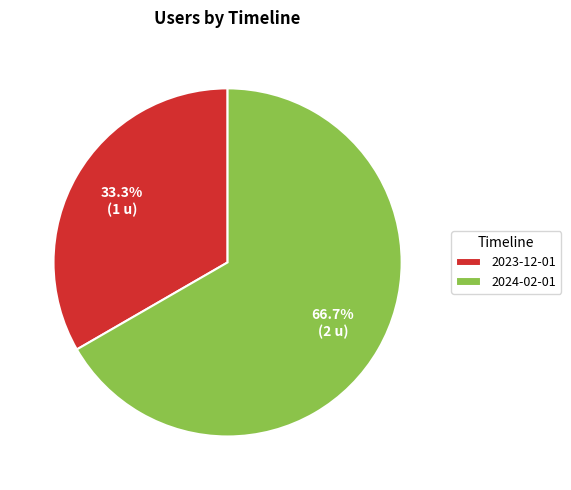

Which has a higher value, 2024-02-01 or 2023-12-01?

2024-02-01